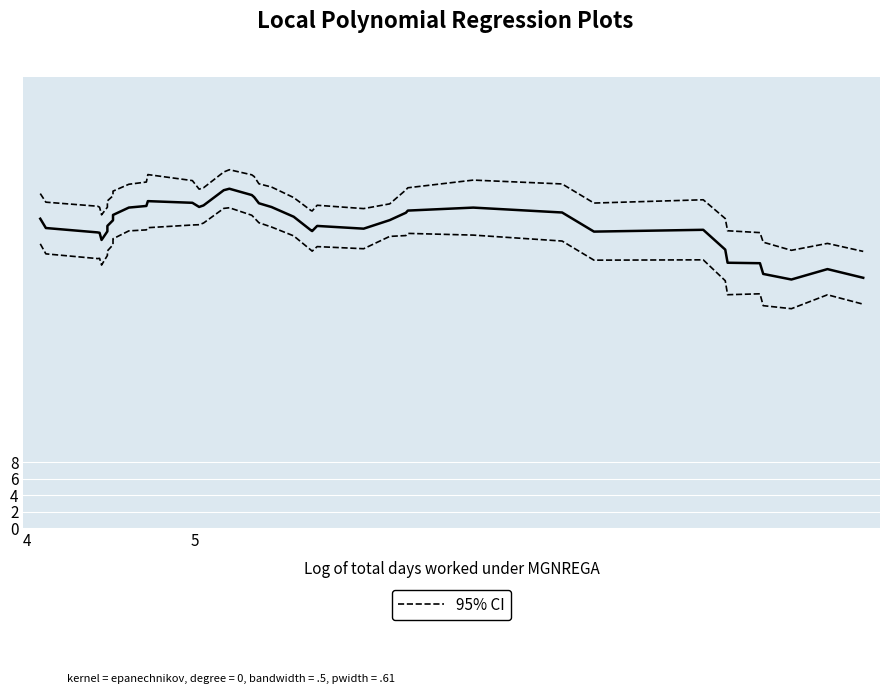

What is the average value?

39.9